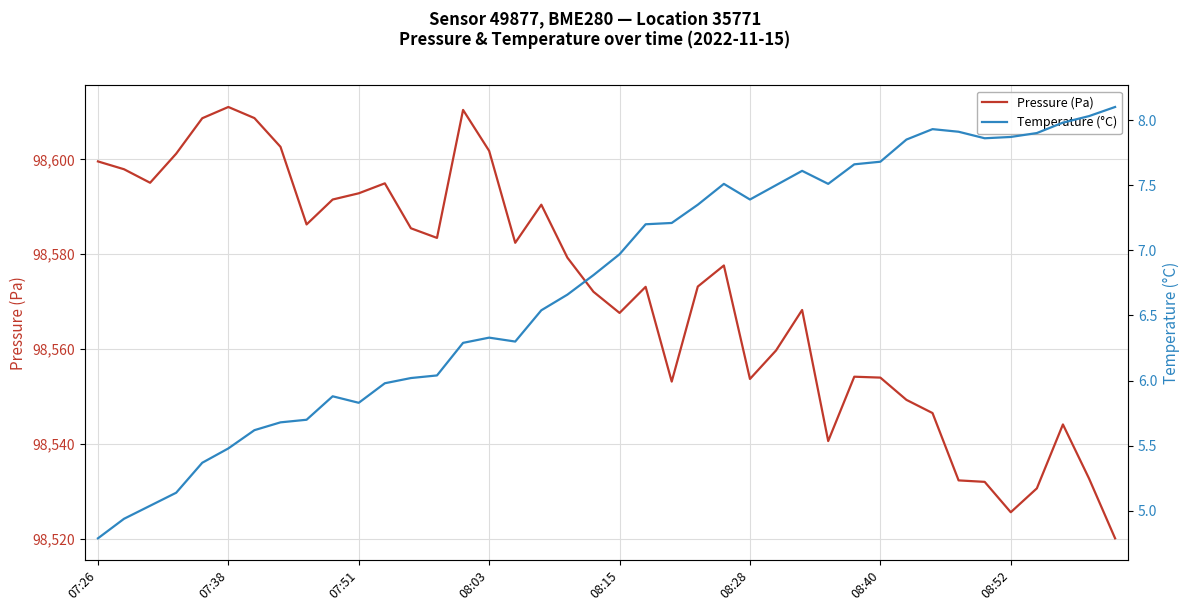

In Temperature (°C), how many points are higher than both neighbors (excluding endpoints)?

5